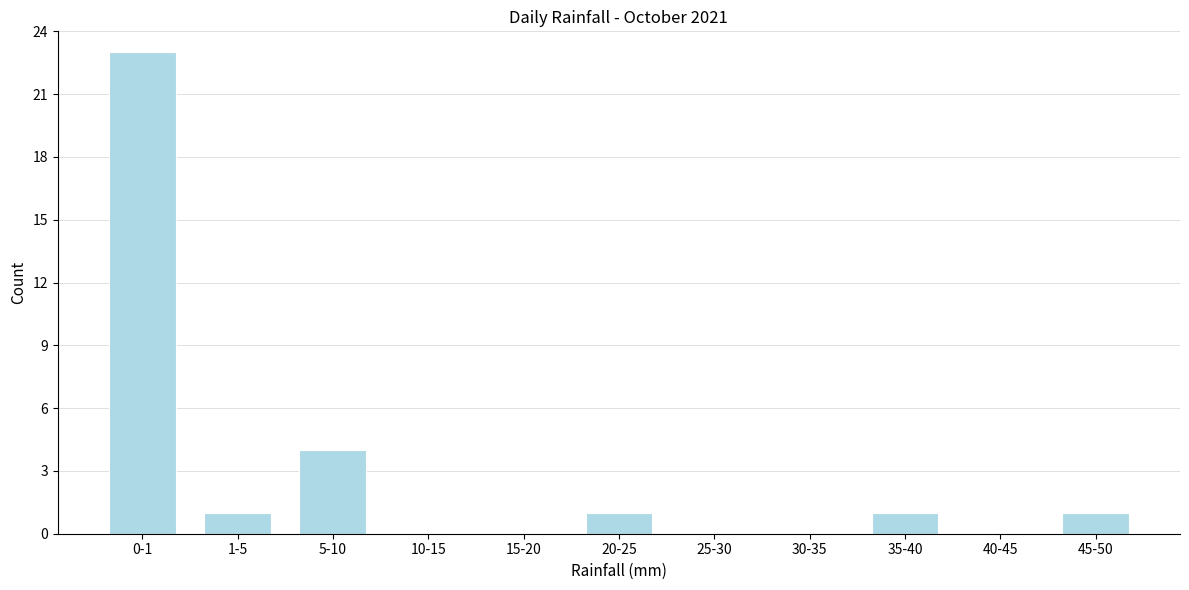

Reading left to right, what are all the values shown in this chart?

0-1=23	1-5=1	5-10=4	10-15=0	15-20=0	20-25=1	25-30=0	30-35=0	35-40=1	40-45=0	45-50=1